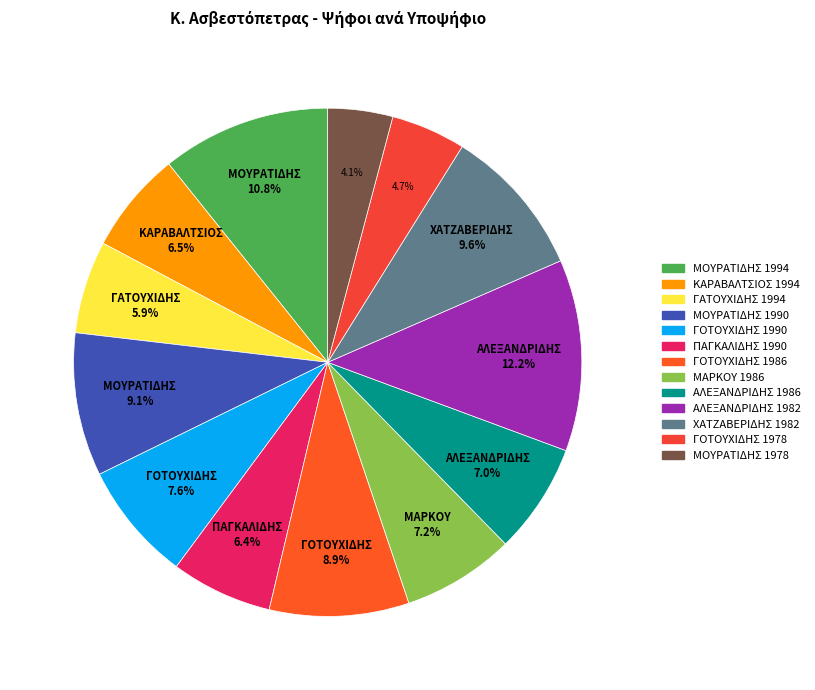

Is it true that ΜΟΥΡΑΤΙΔΗΣ 1994 is 25% of the pie?

False